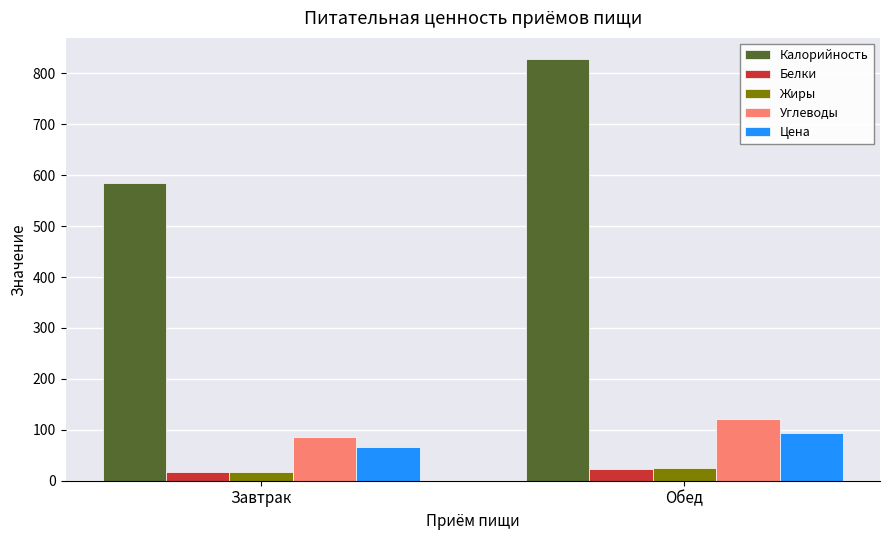

What is the smallest value displayed?

17.0